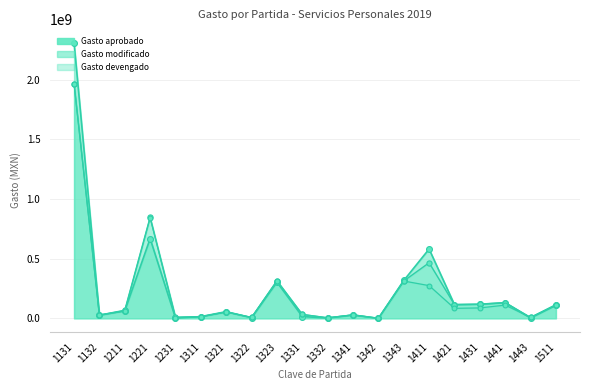

At which category is the sum across all series the highest?

1131